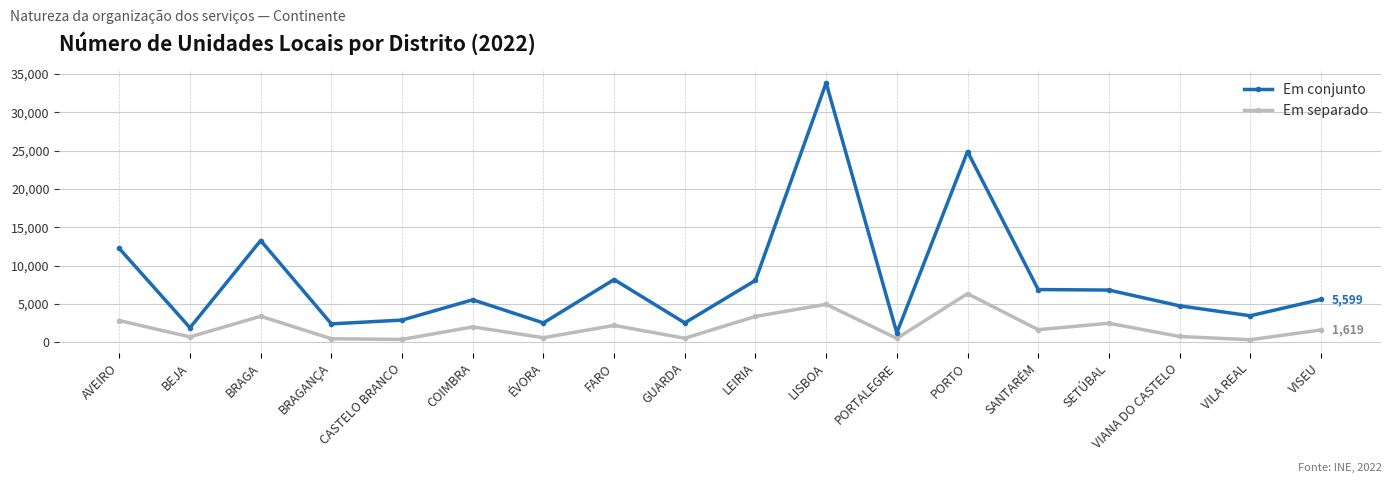

Which series has the widest spread of values?

Em conjunto